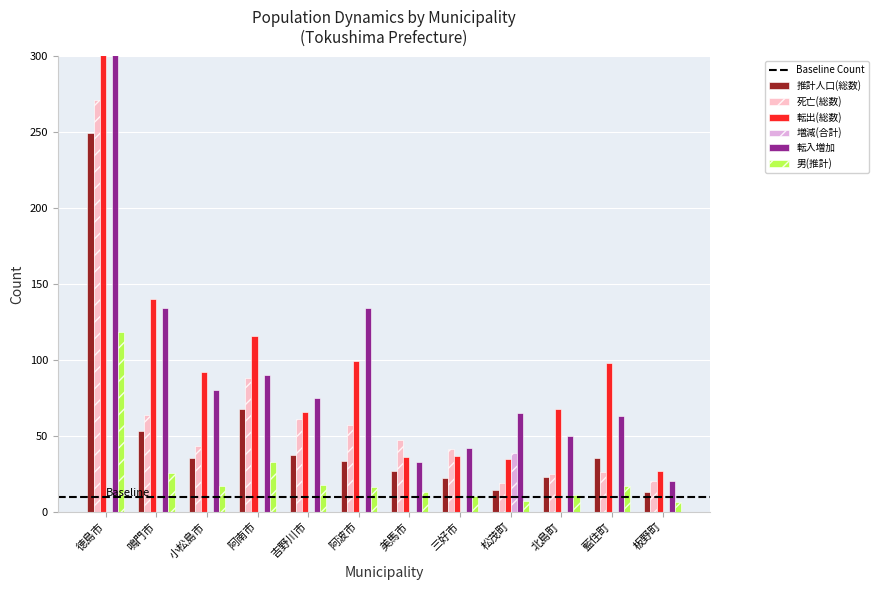

What is the minimum value for 推計人口(総数)?

12.7